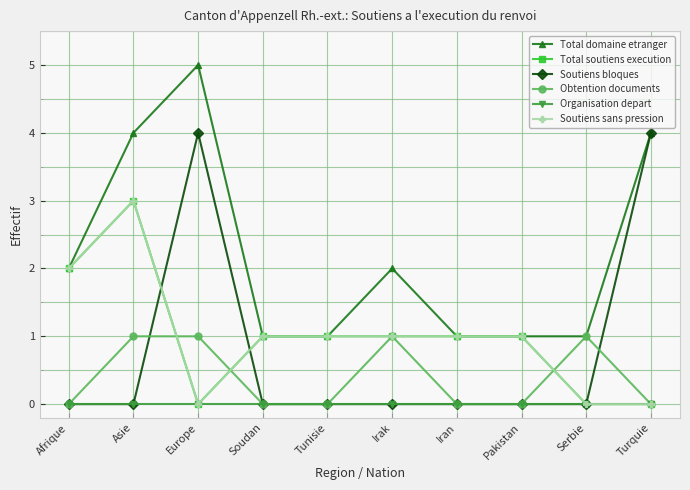

The Soutiens bloques series shows 0 at Iran. True or false?

True